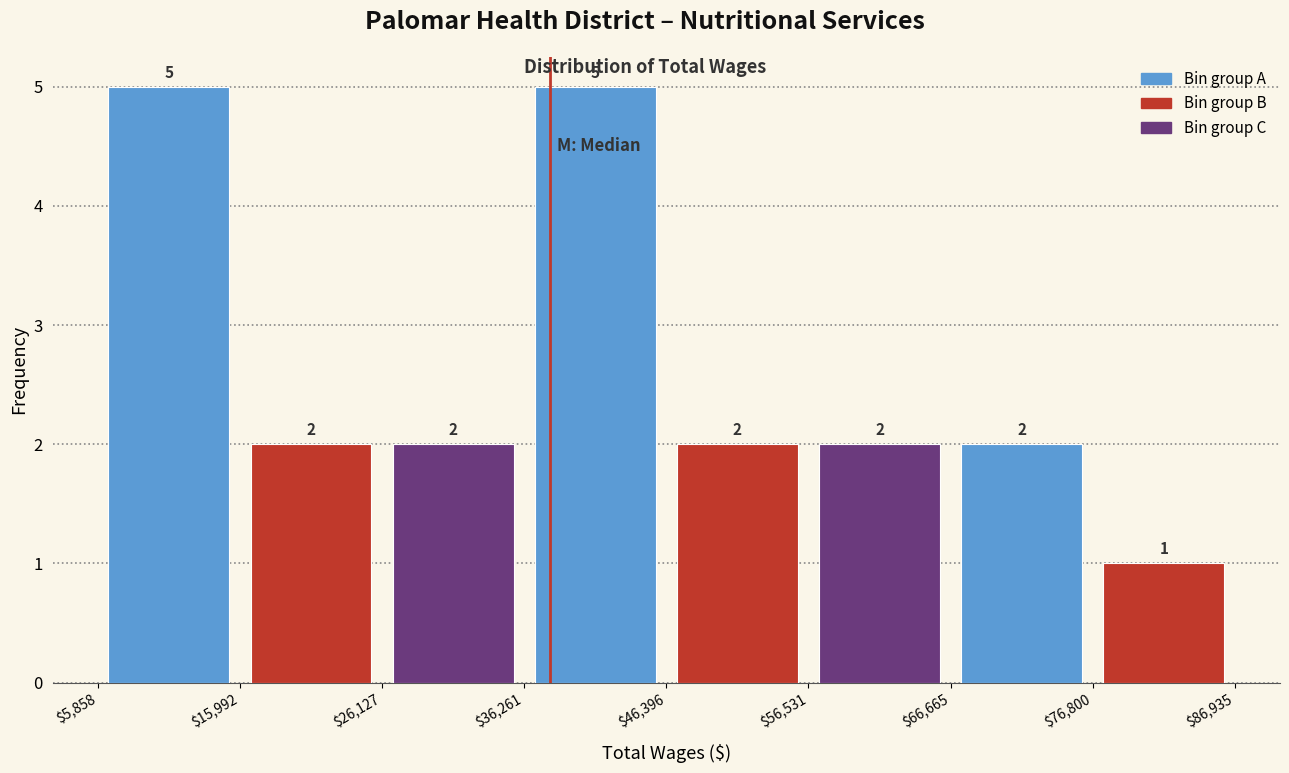

Reading left to right, list every bar in this chart as the range it spans on the x-axis followed by its height.

$5,858 to $15,992: 5
$15,992 to $26,127: 2
$26,127 to $36,261: 2
$36,261 to $46,396: 5
$46,396 to $56,531: 2
$56,531 to $66,665: 2
$66,665 to $76,800: 2
$76,800 to $86,935: 1